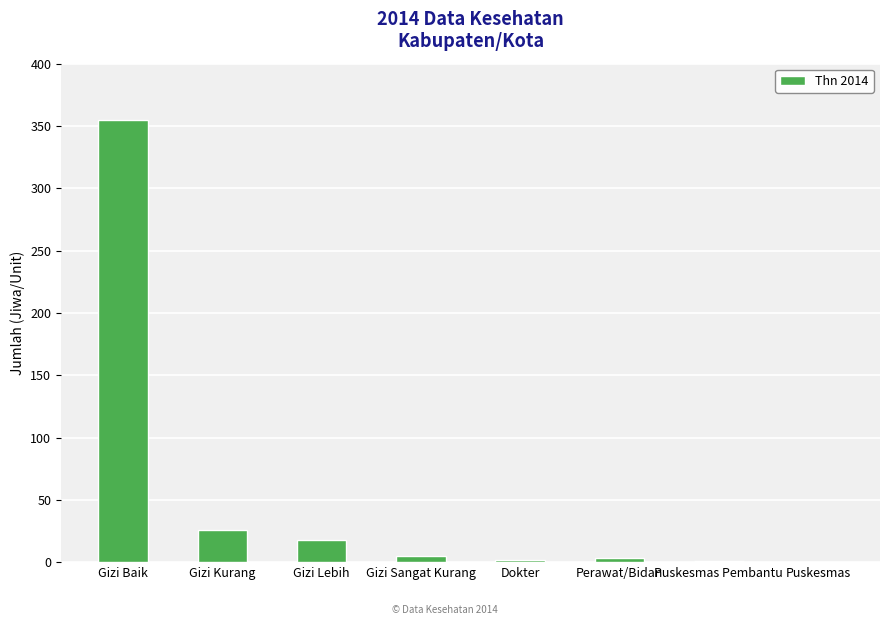

What is the ratio of the value at Gizi Kurang to the value at Gizi Lebih?

1.4